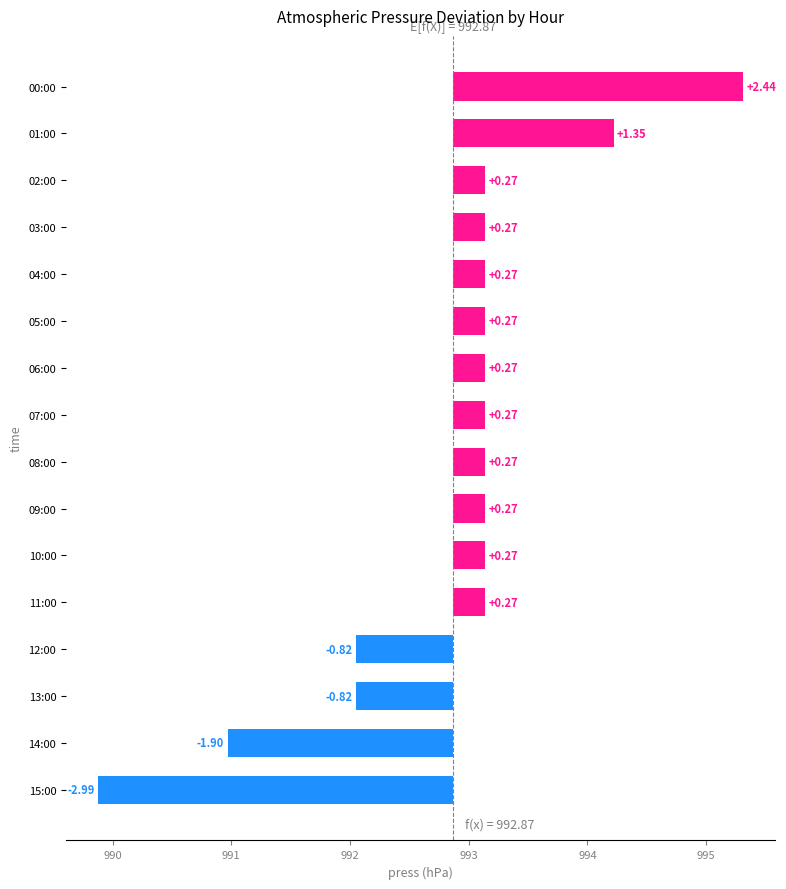

What is the smallest value displayed?

-3.0